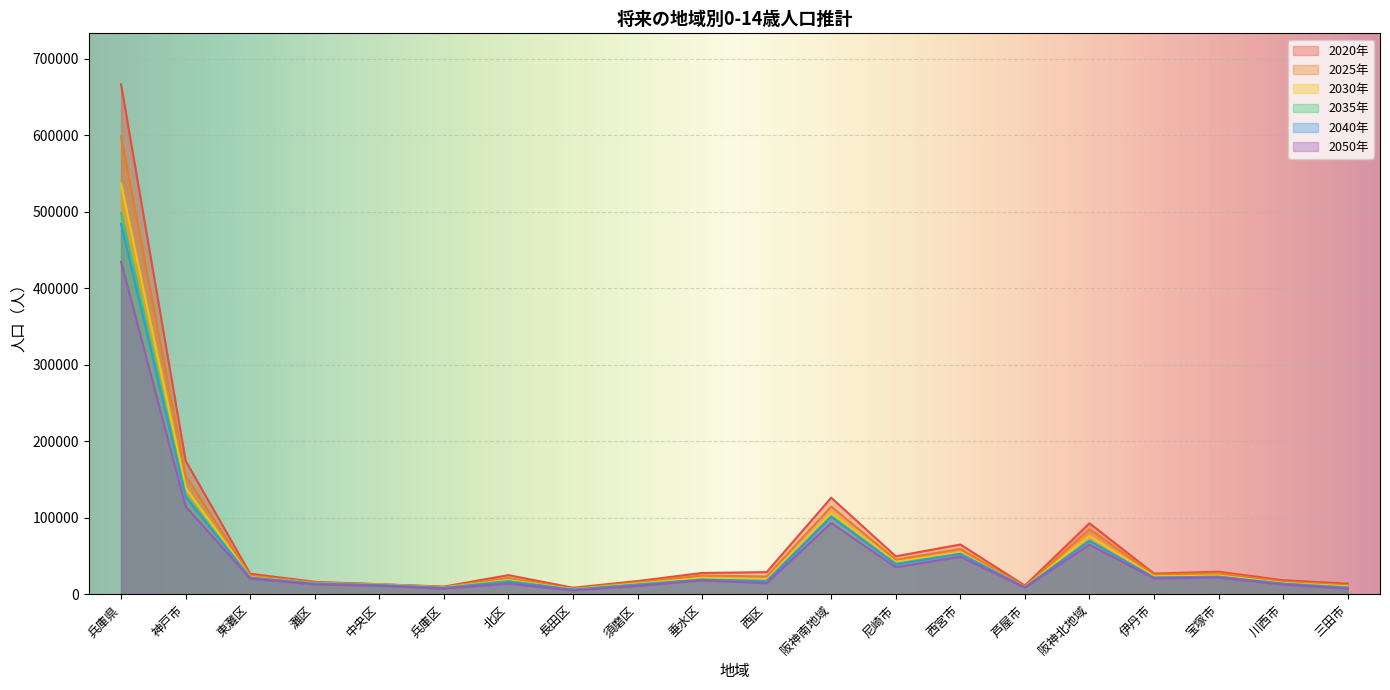

What is the total value across all series at 長田区?

40582